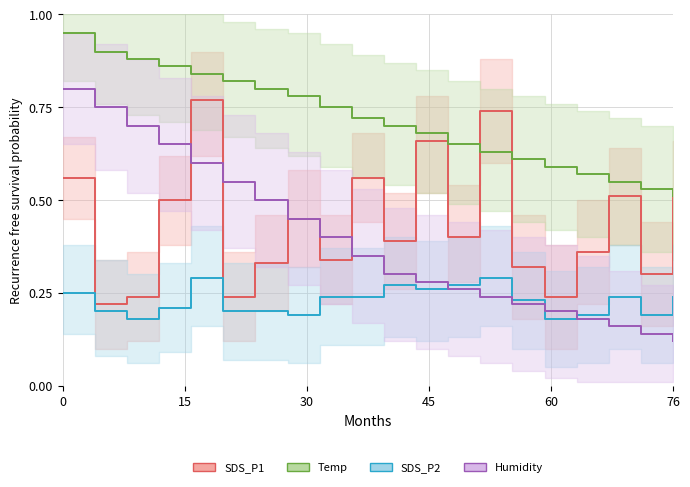

True or false: SDS_P2 has more than 0 points higher than both neighbors.

True